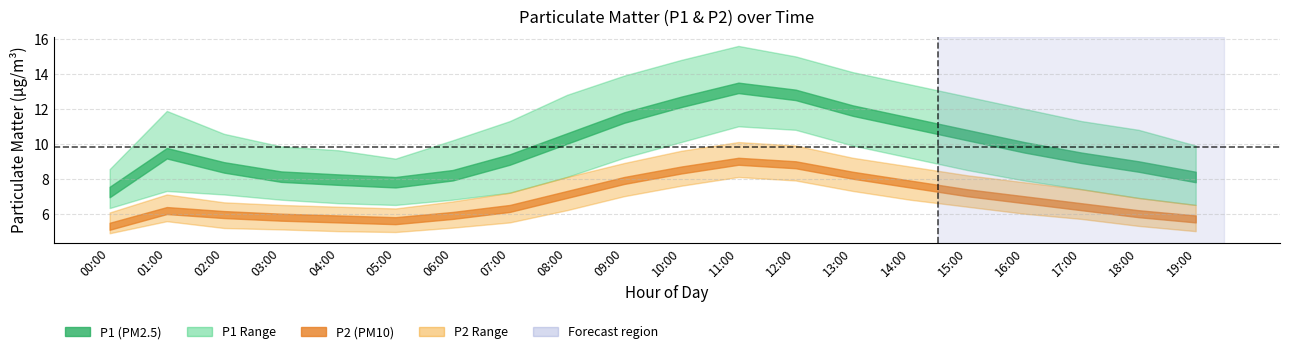

List the labels in order of P1_lower value, largest first.

11:00, 12:00, 10:00, 13:00, 09:00, 14:00, 15:00, 08:00, 16:00, 17:00, 01:00, 07:00, 02:00, 18:00, 03:00, 06:00, 04:00, 05:00, 19:00, 00:00